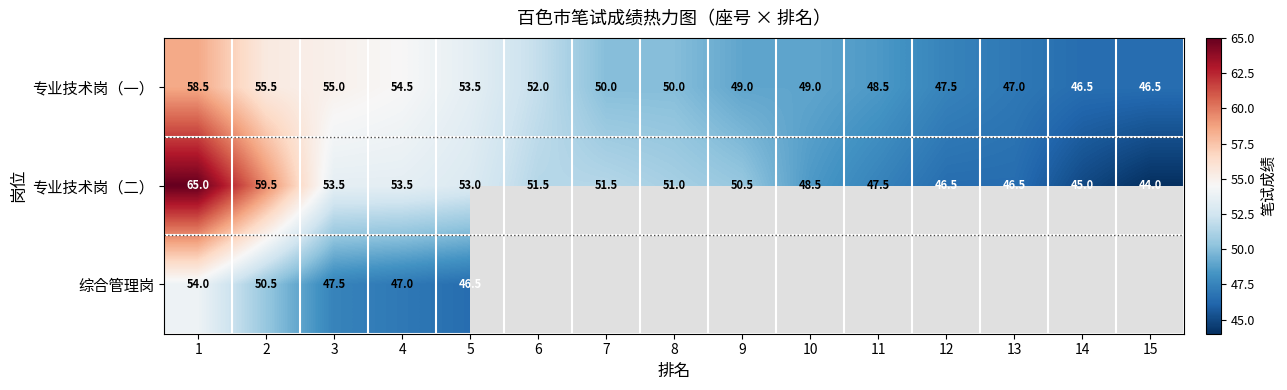

What is the difference between the maximum and minimum values in the 专业技术岗（二） series?

21.0